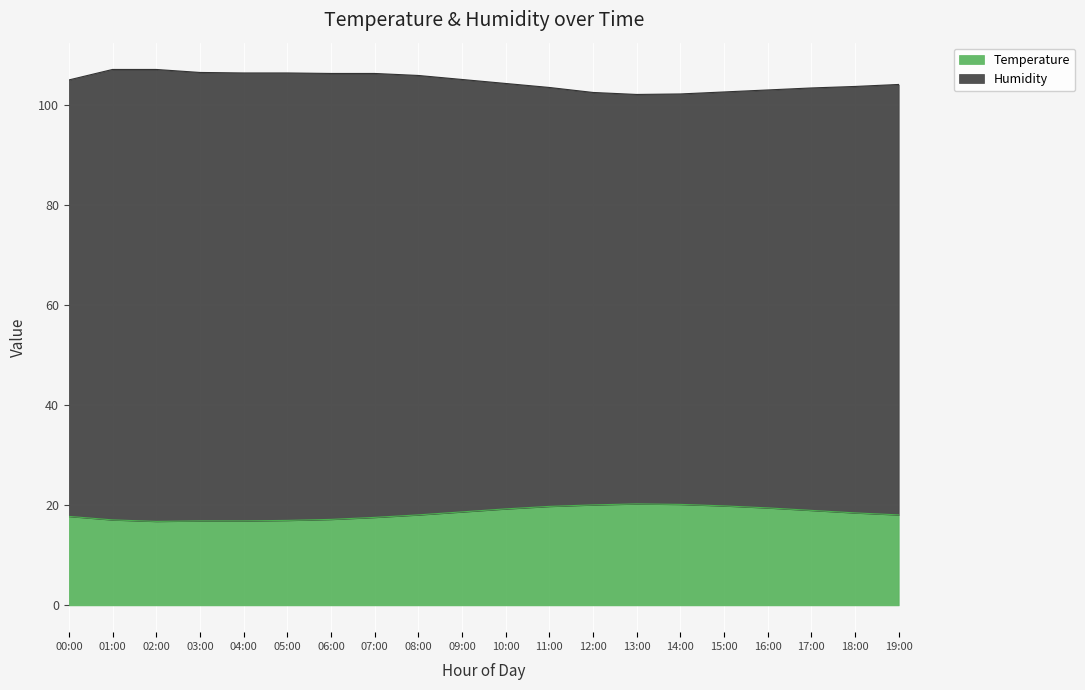

The Humidity series shows 106.6 at 03:00. True or false?

True